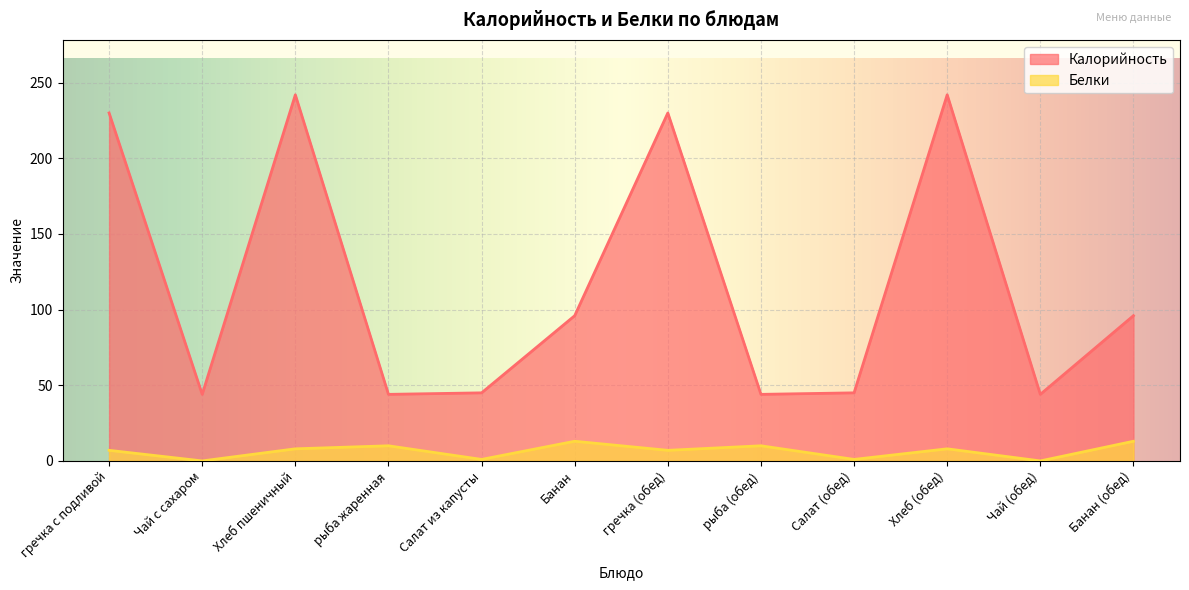

How many lines are shown in the chart?

2